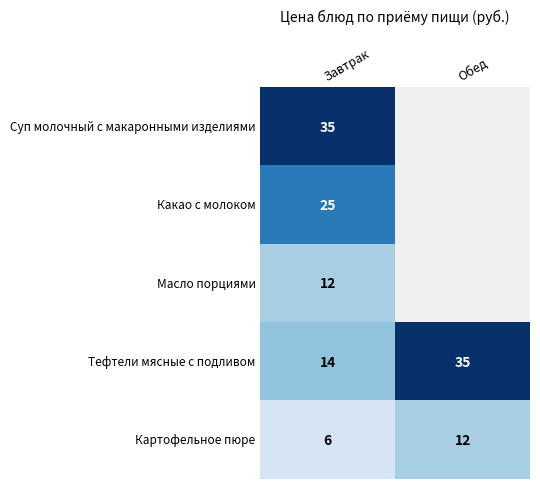

What is the greatest value displayed?

35.0